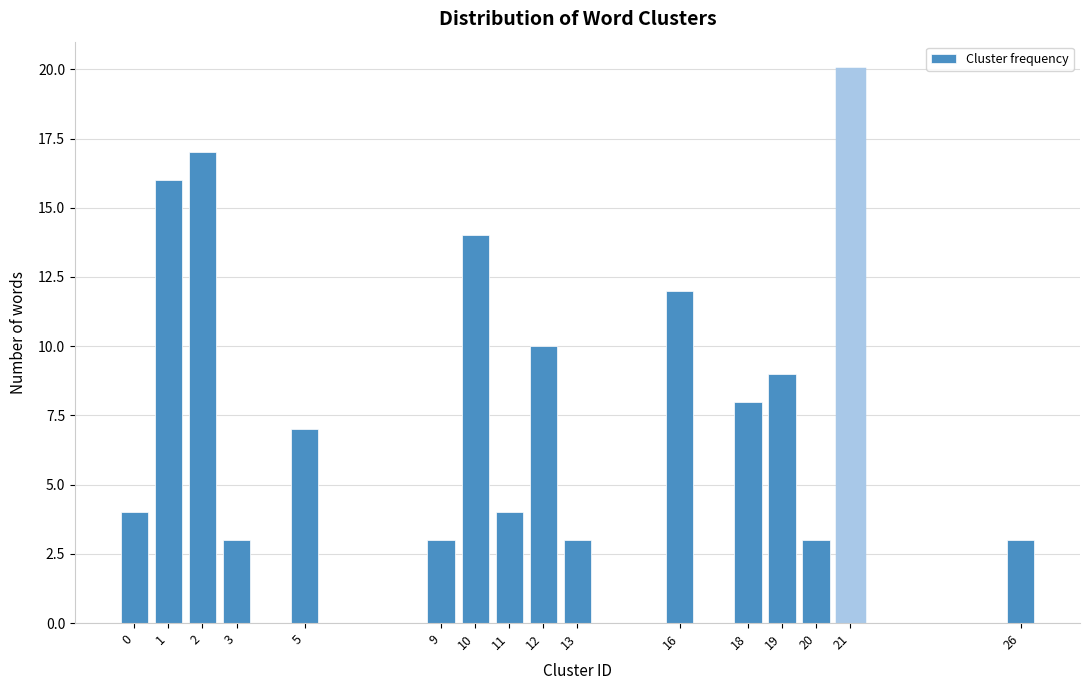

Reading left to right, extract all data points from this chart.

4	16	17	3	7	3	14	4	10	3	12	8	9	3	20	3